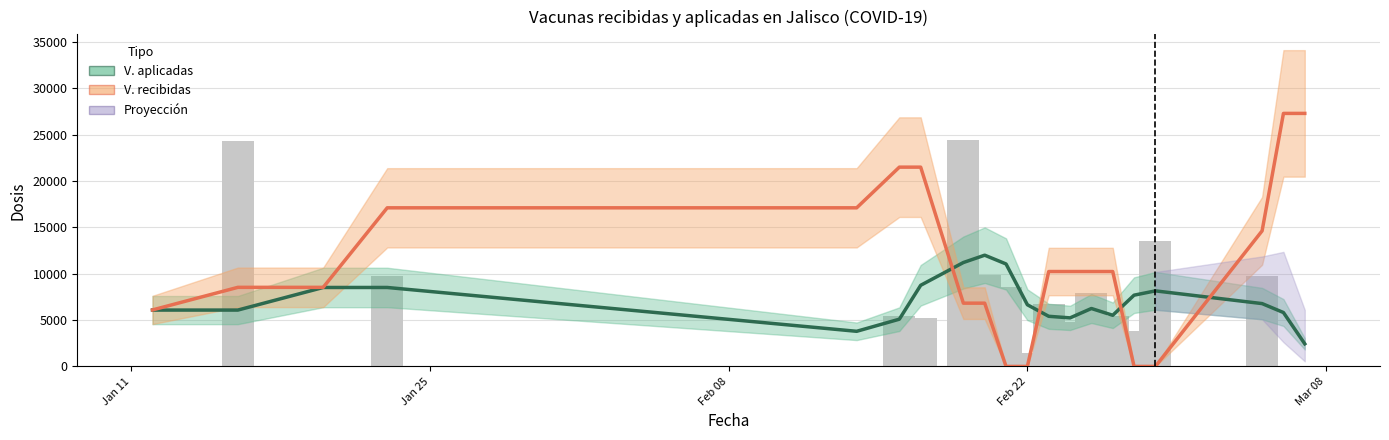

Does the chart contain stacked bars?

No